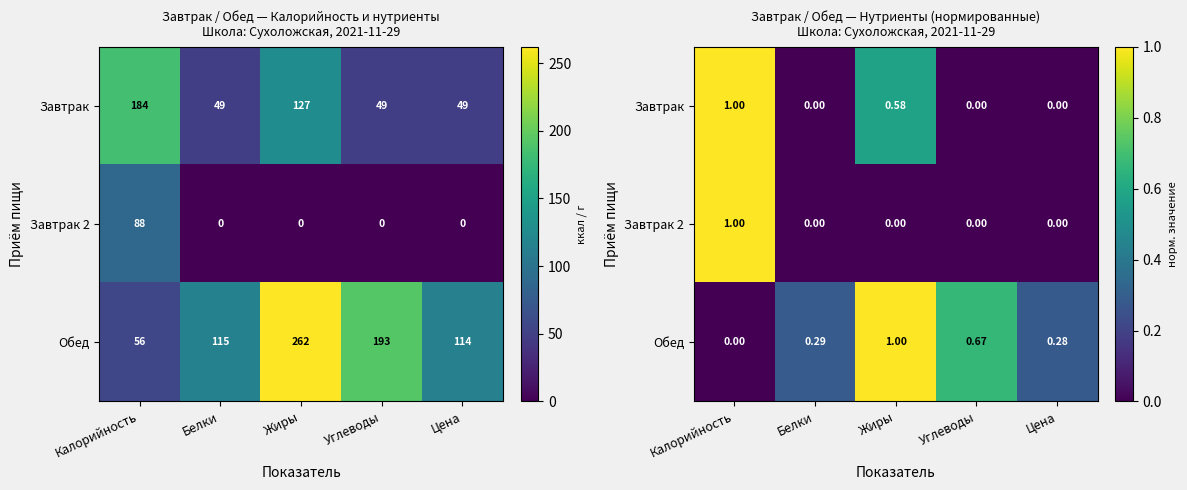

Count the Завтрак 2 values in the range 0 to 1.

5